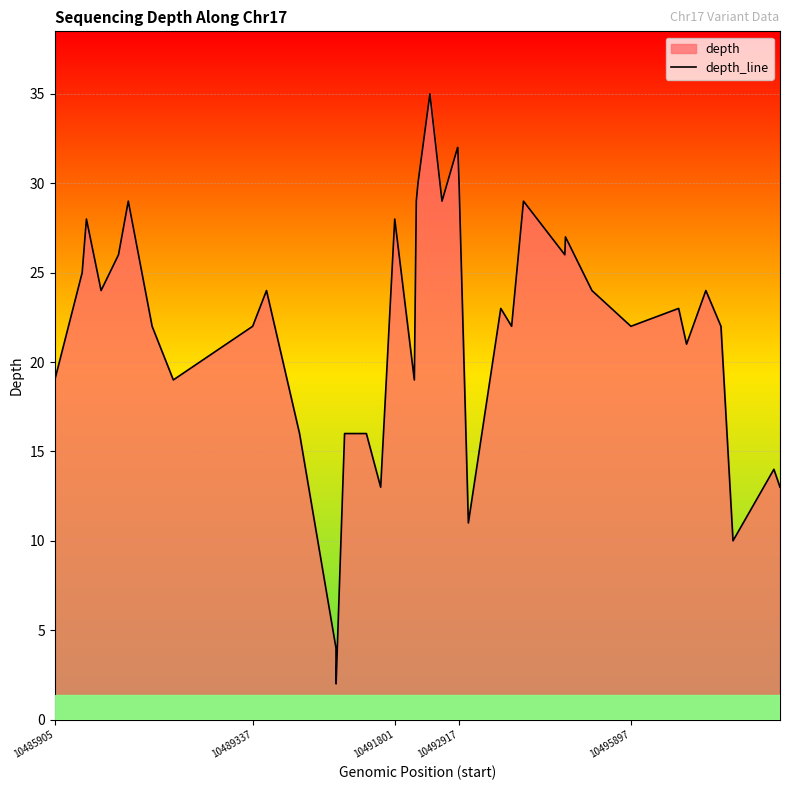

What is the greatest value displayed?

35